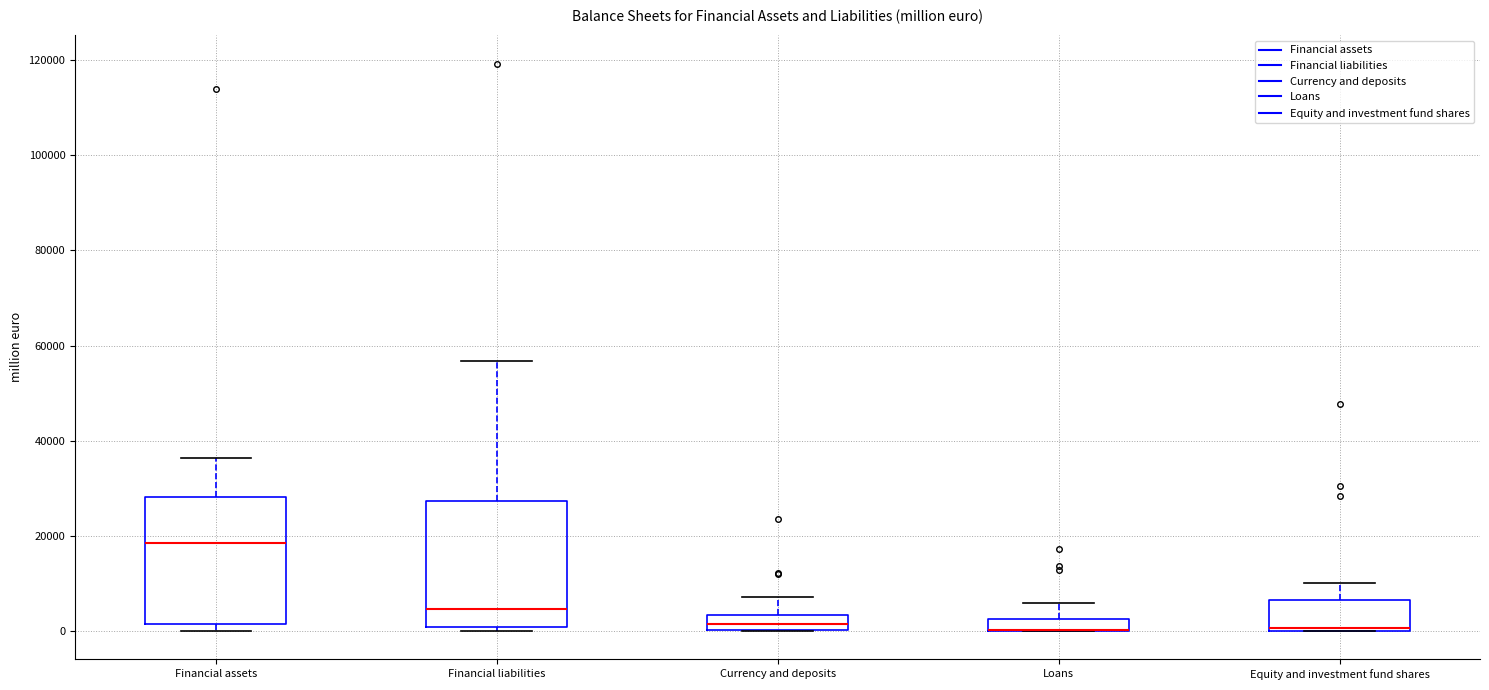

Where does the upper whisker of the box for Currency and deposits end on the y-axis? The values are not printed on the chart, so give them approximately, as read against the axis.

8000